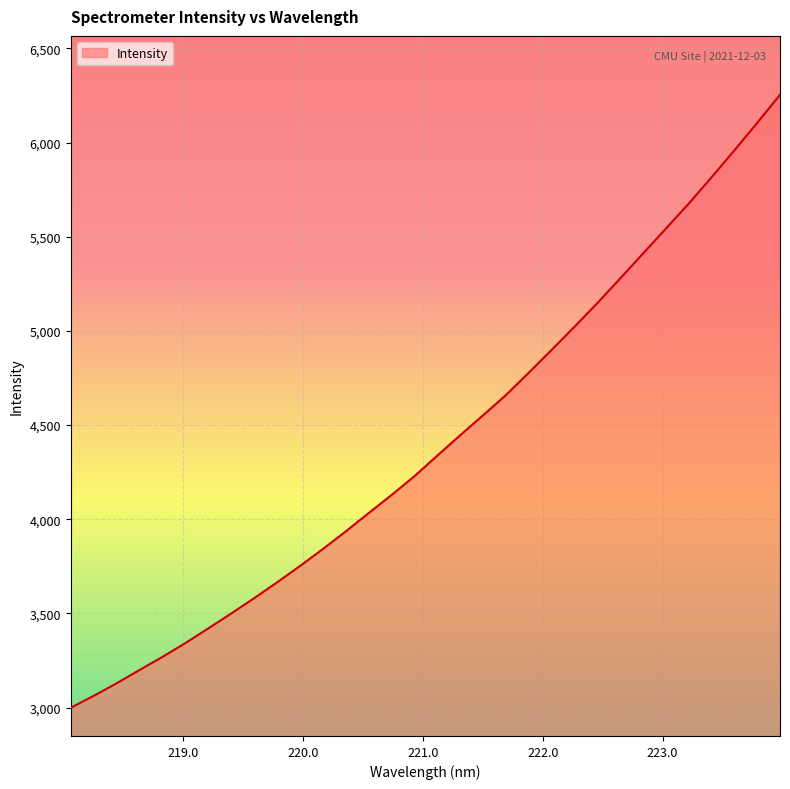

What is the minimum value shown in the chart?

2999.3